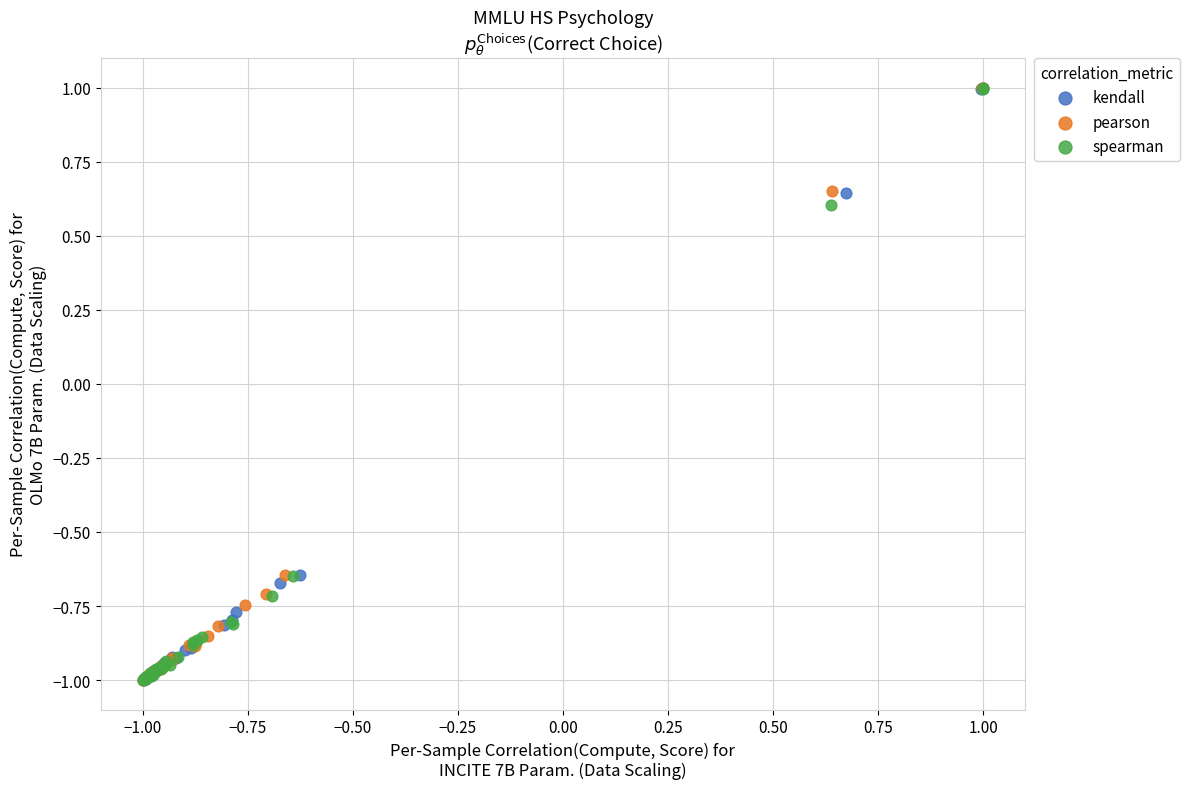

What are all the series names shown in the legend?

kendall, pearson, spearman